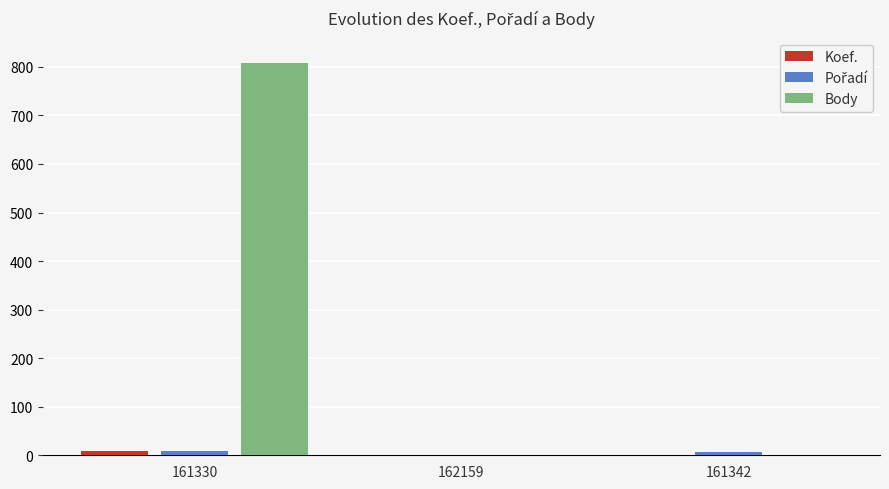

True or false: Body has a value of -487 at 161342.

False